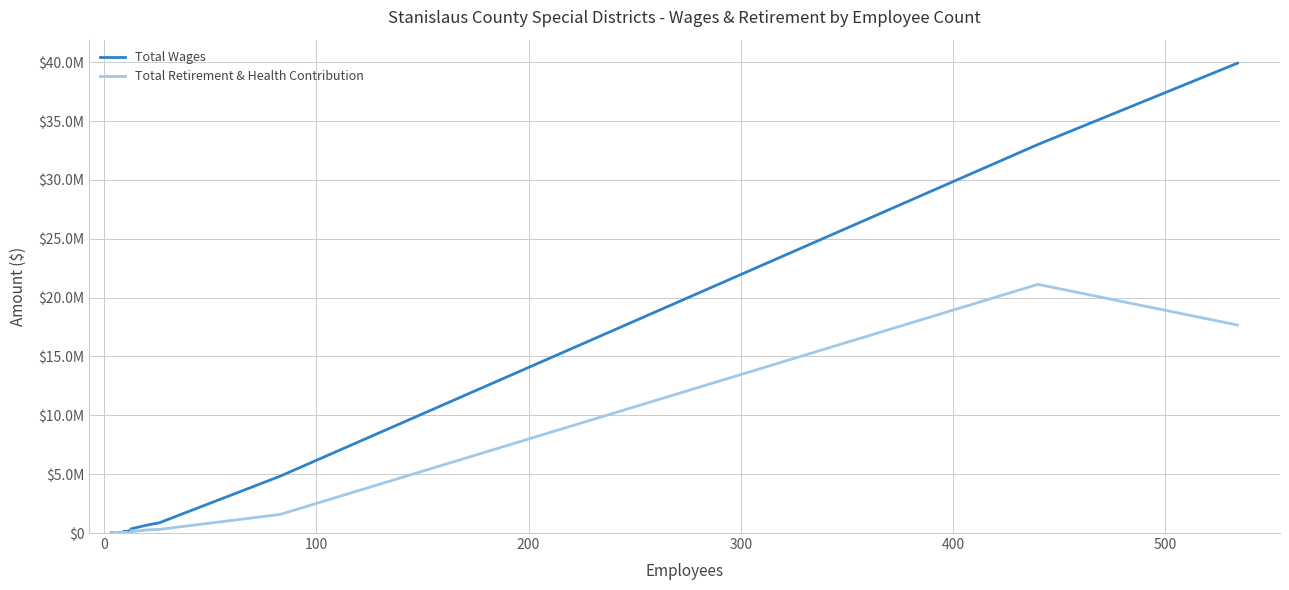

Reading right to left, transcribe all the data shown in this chart.

Total Wages: 0	0	0	0	0	0	15145	19108	105682	184767	344497	353064	366280	701890	864317	4828263	33008919	39914330
Total Retirement & Health Contribution: 0	0	0	0	0	0	0	0	16616	12488	225764	103161	133083	270661	306889	1580102	21125868	17667448